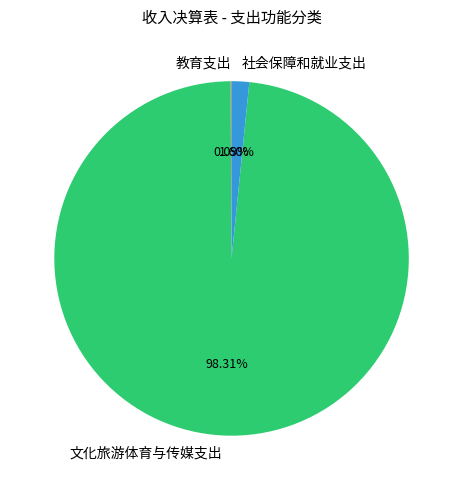

What is the largest slice in the pie chart?

文化旅游体育与传媒支出